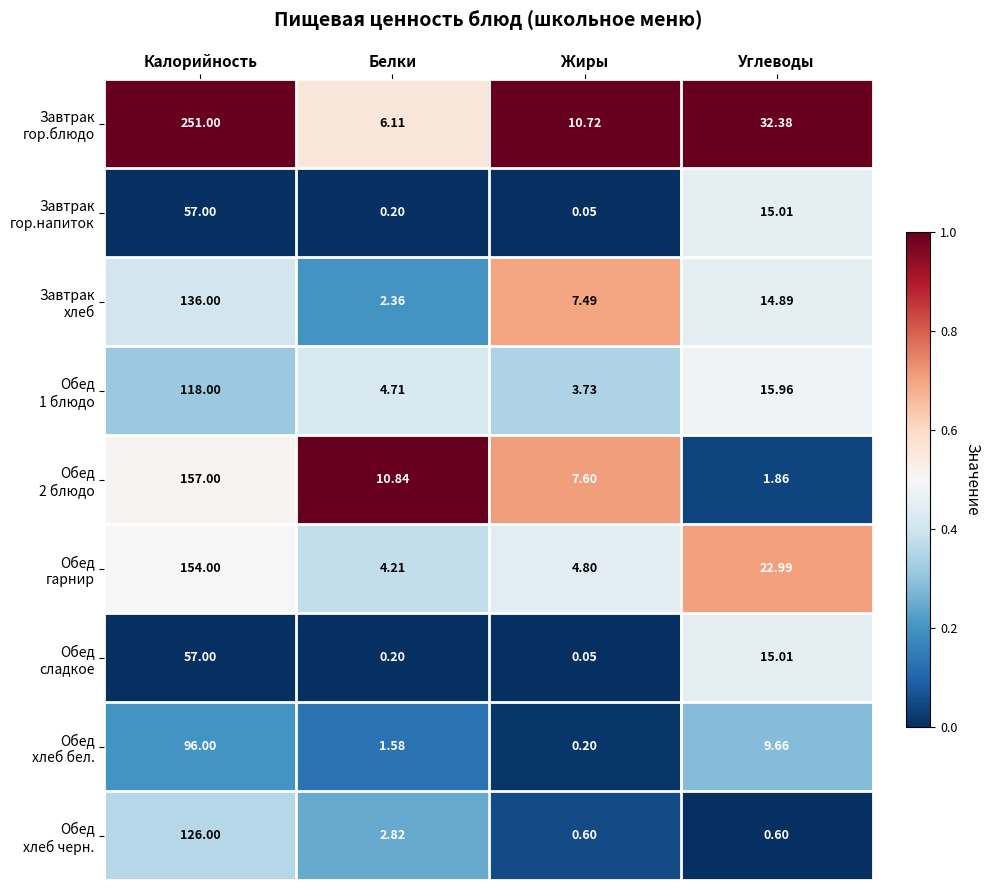

Which label corresponds to the smallest value in the chart?

Жиры